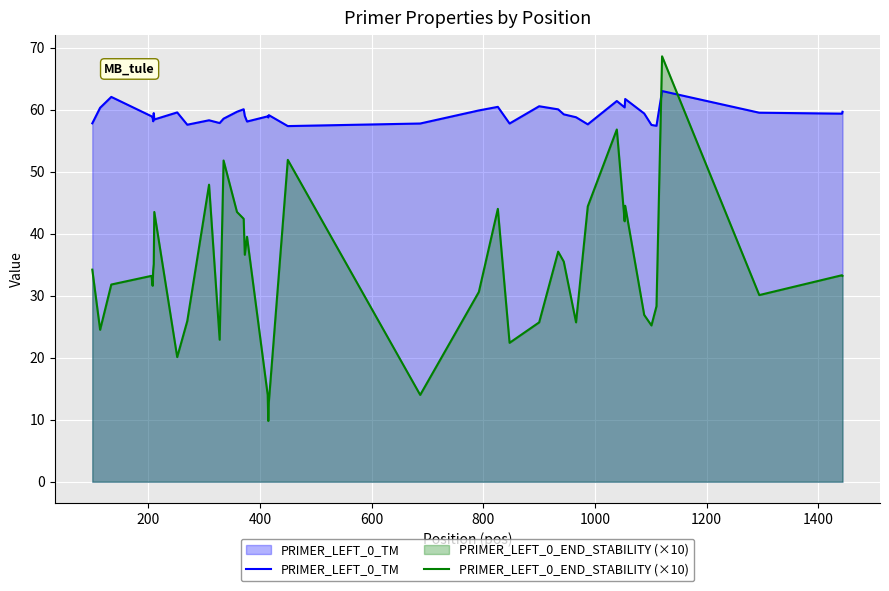

How many lines are shown in the chart?

2